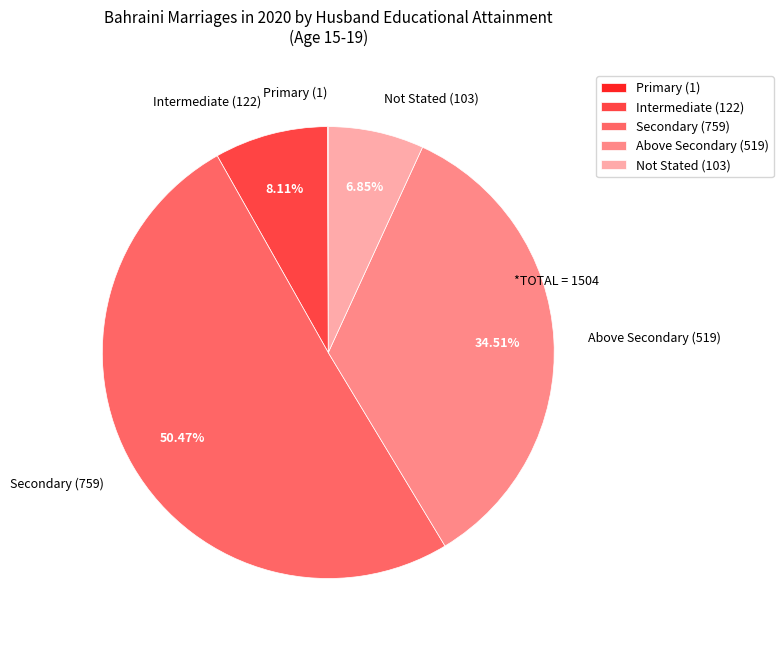

What is the ratio of the value at Above Secondary (519) to the value at Not Stated (103)?

5.0